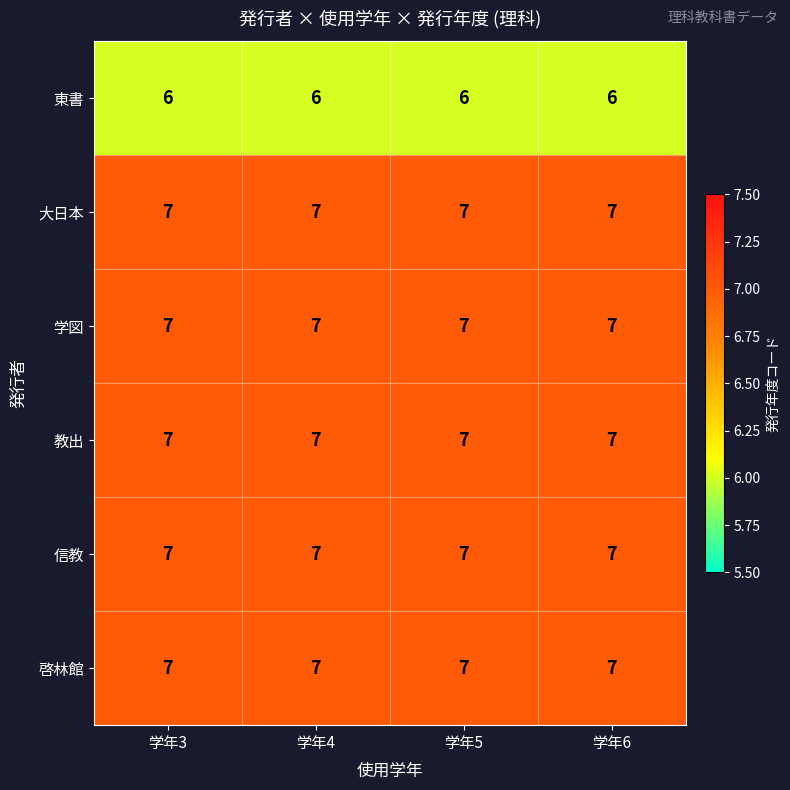

True or false: 信教 has a value of 7 at 学年5.

True